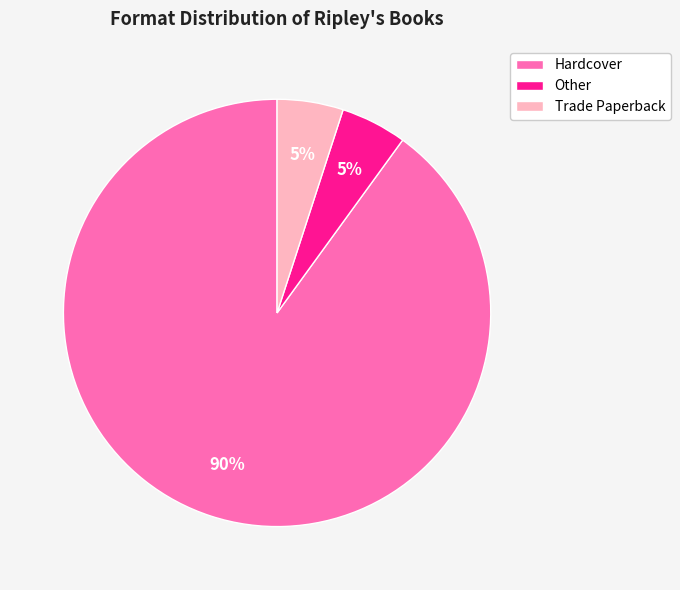

To the nearest percent, what is the combined percentage of Hardcover and Other?

95%